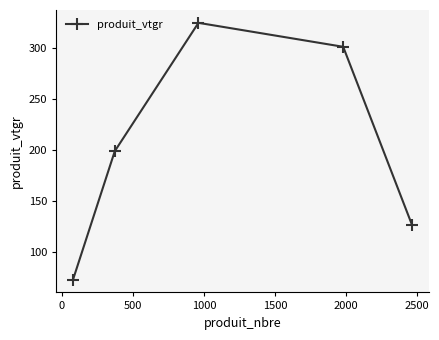

What is the difference between the maximum and minimum values?

251.8